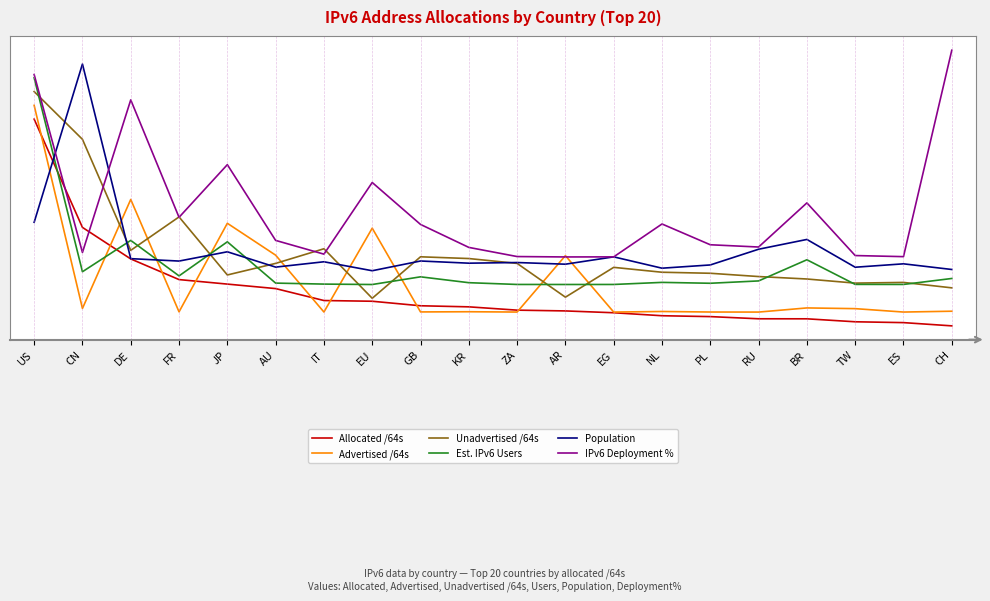

In Population, how many points are higher than both neighbors (excluding endpoints)?

8